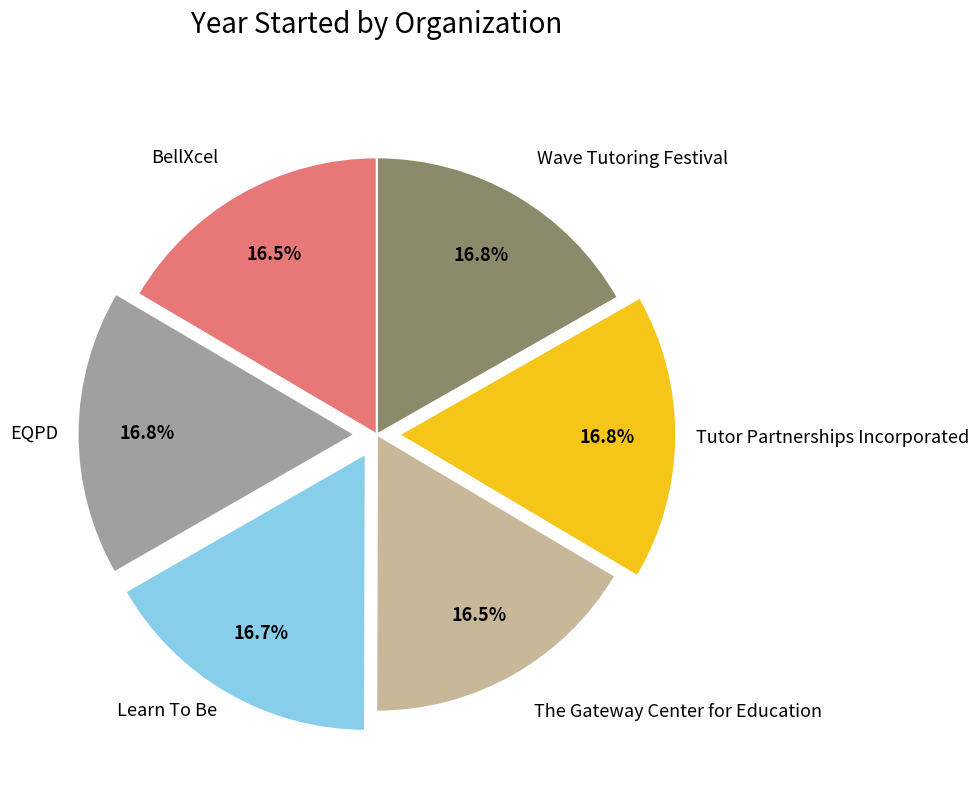

Does any single category account for the majority?

No